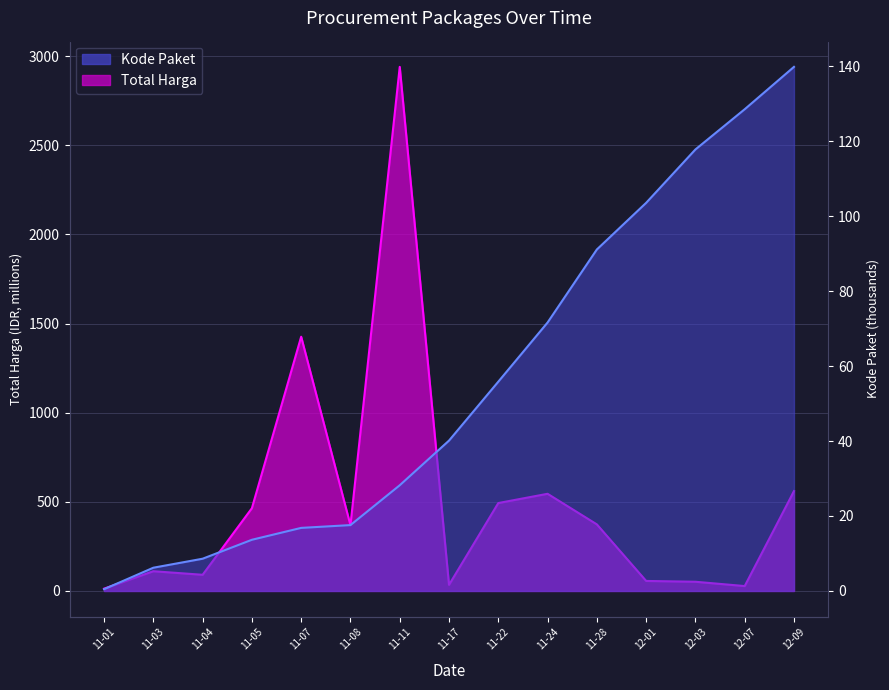

How many intersections are there between Total Harga and Kode Paket?

4